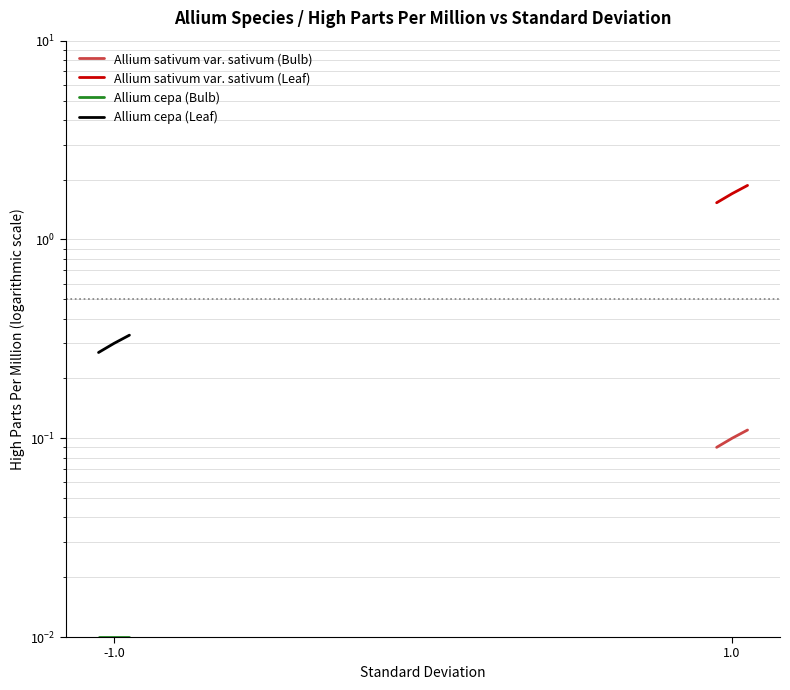

What is the label of the 3rd point from the right?

-1.0